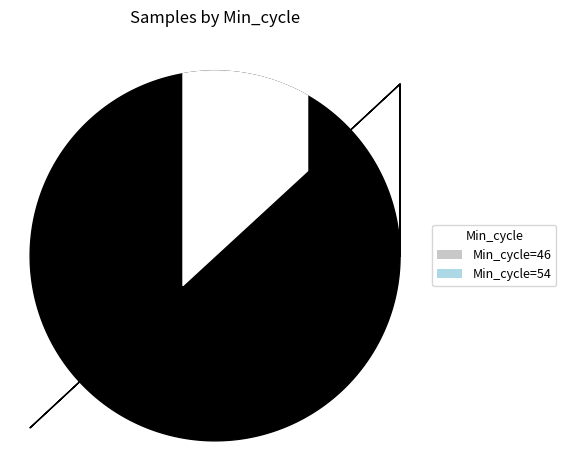

Which has a higher value, Min_cycle=54 or Min_cycle=46?

Min_cycle=54